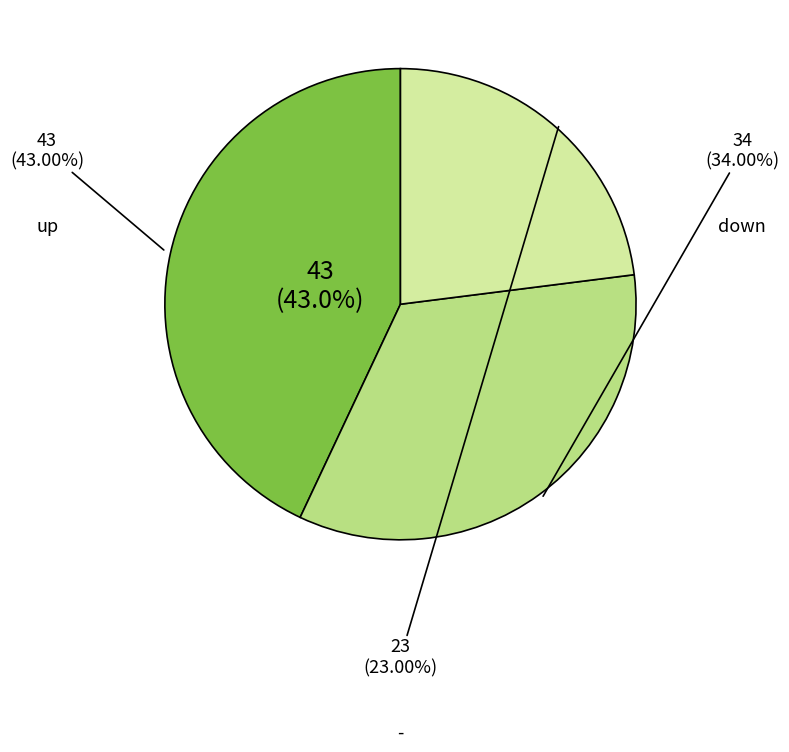

To the nearest percent, what percentage of the pie is -?

23%